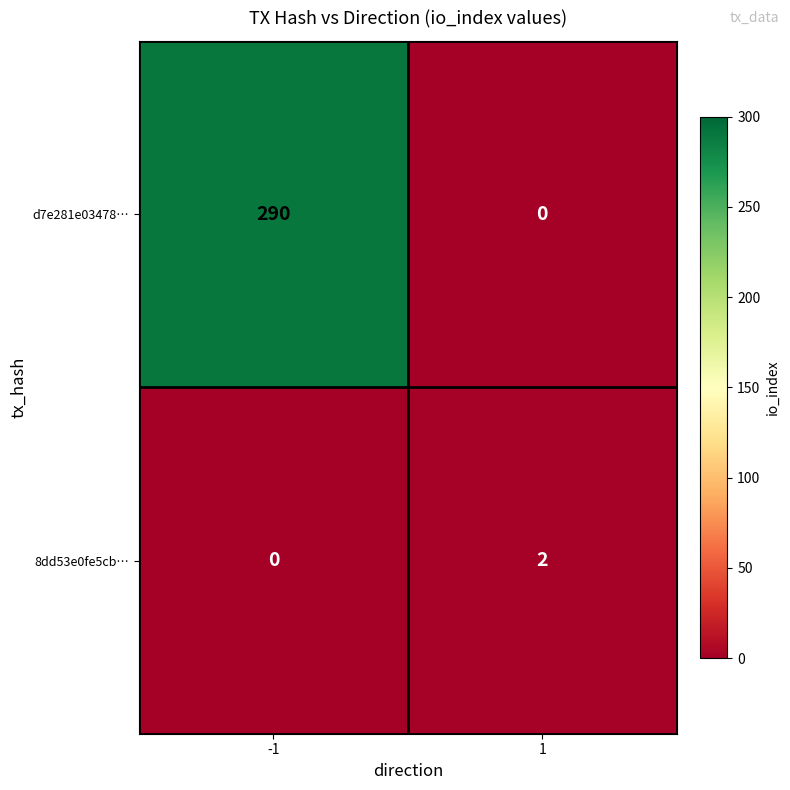

Rank the series at 1 from highest to lowest value.

8dd53e0fe5cb…, d7e281e03478…